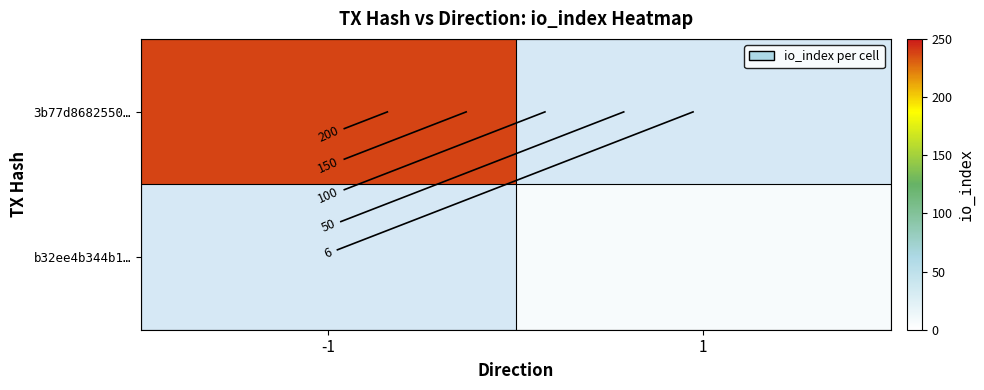

What is the spread (max minus min) of values at 1?

6